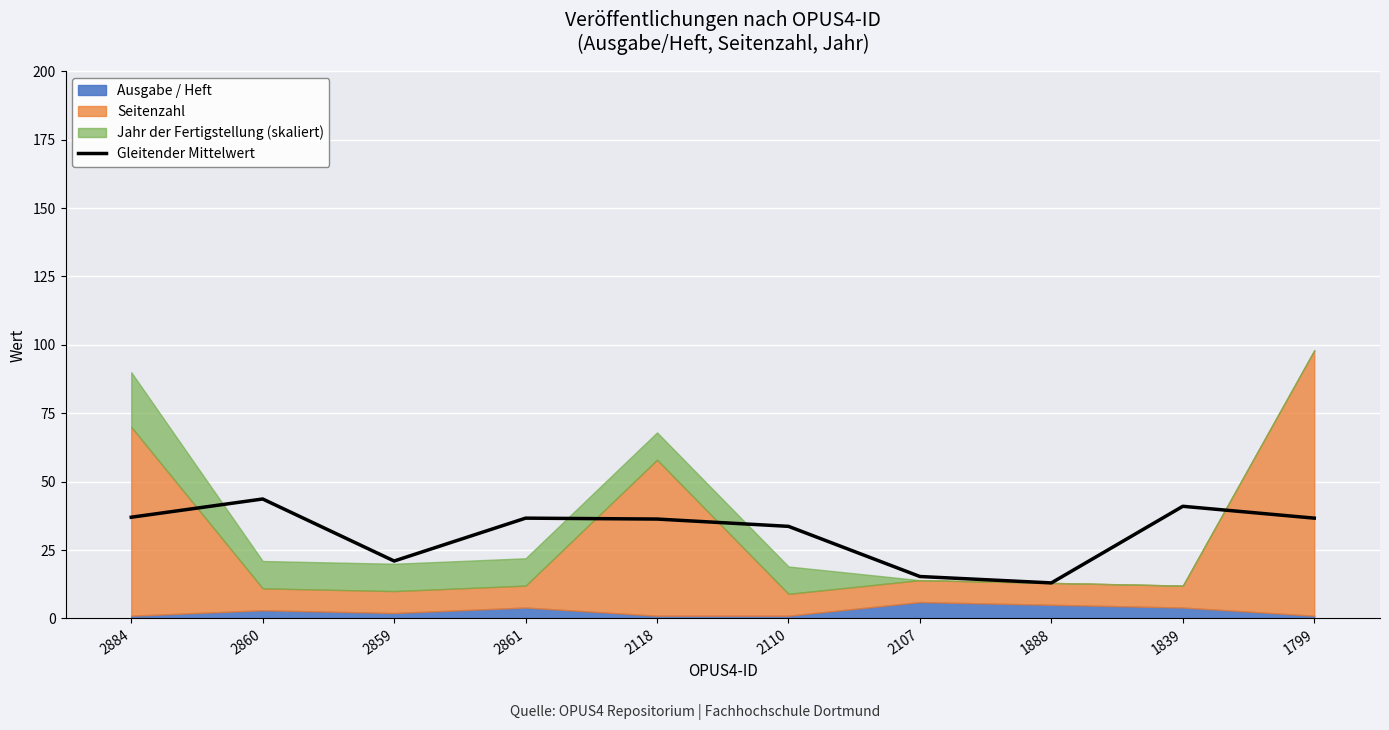

At which category does the data reach its first local valley?

2859